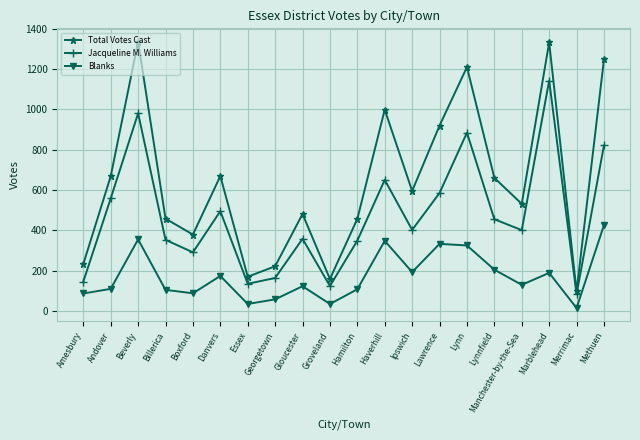

True or false: Total Votes Cast has a value of 100 at Georgetown.

False